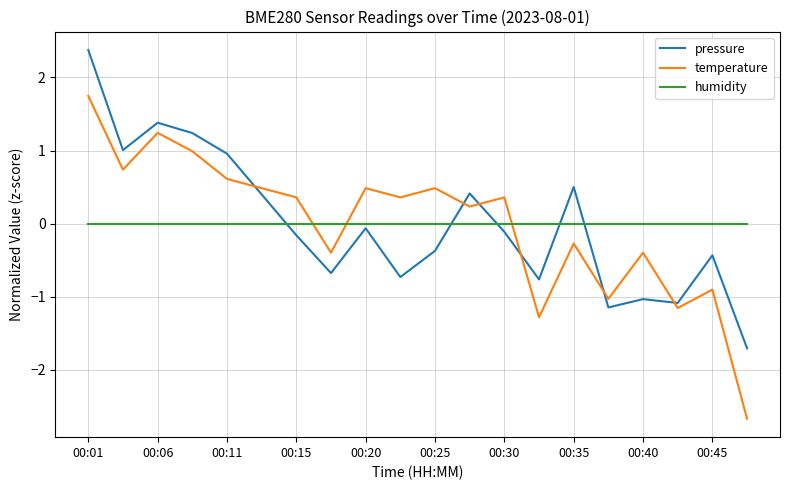

Which series has the largest range (max minus min)?

temperature